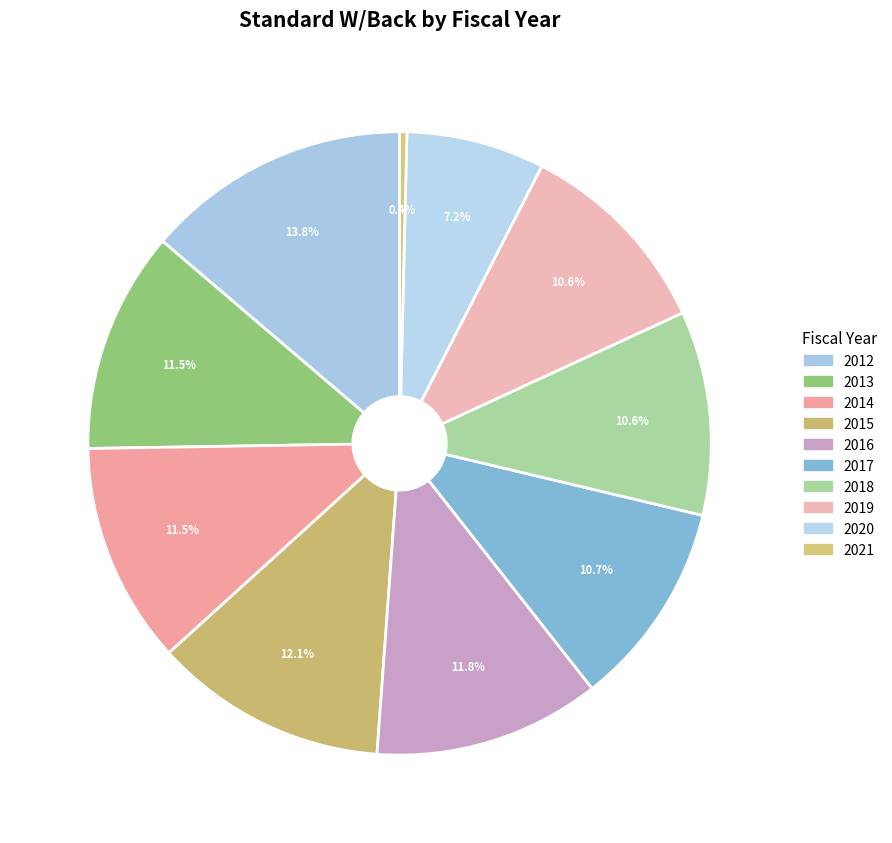

How many segments does this pie chart have?

10